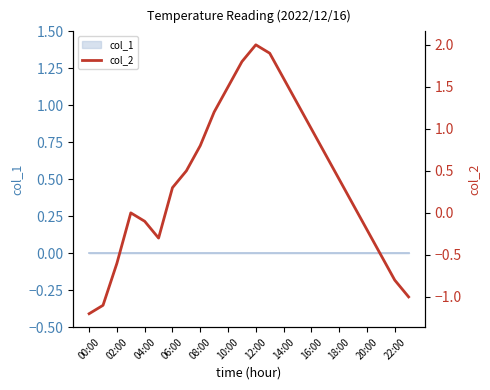

How many values are above zero?

14